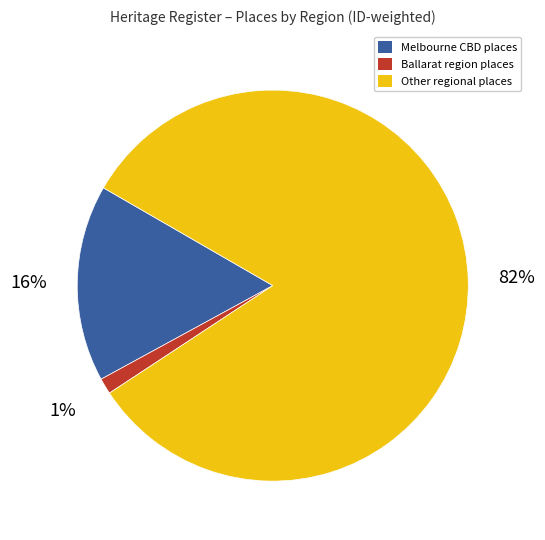

Does any single category account for the majority?

Yes